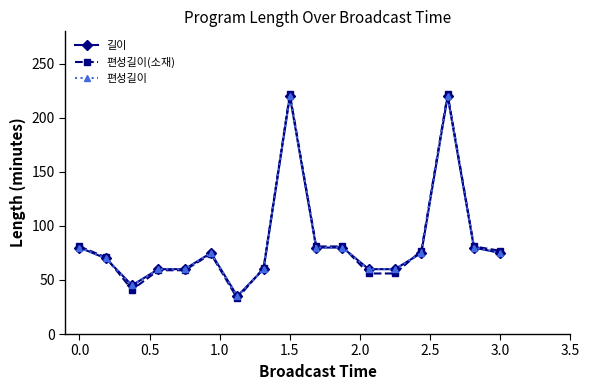

Is this an area chart (filled region under the line)?

No